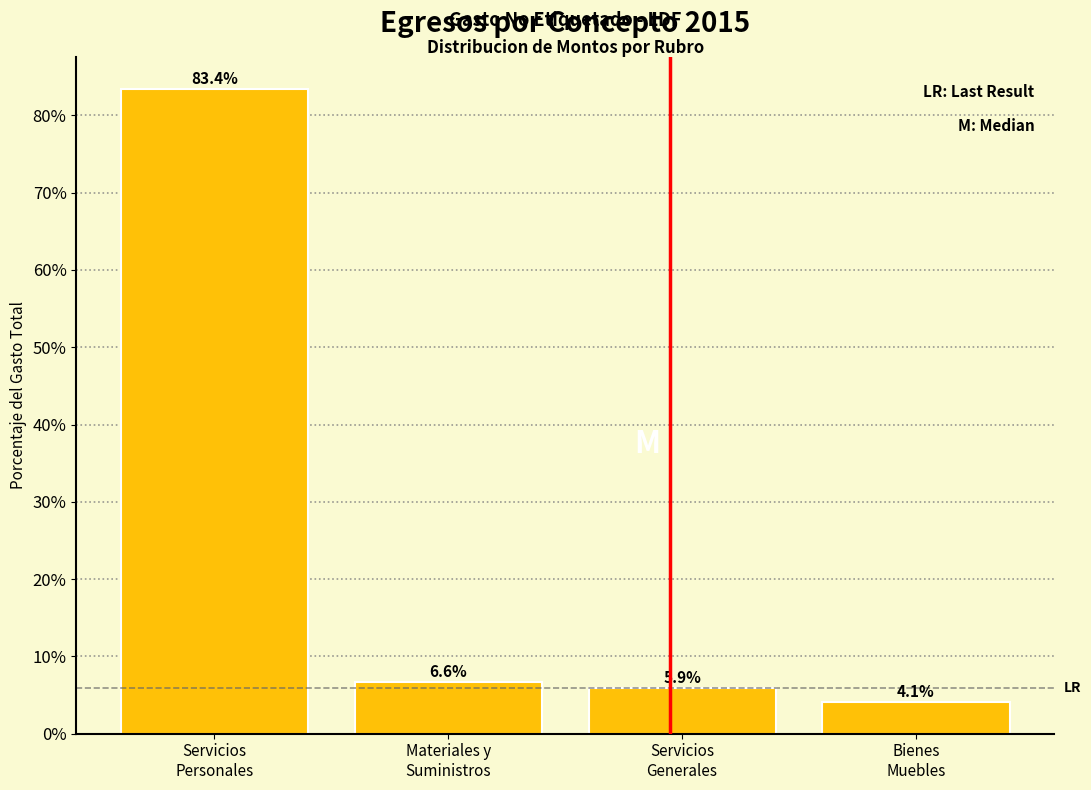

Reading left to right, what are all the values shown in this chart?

83.4	6.6	5.9	4.1